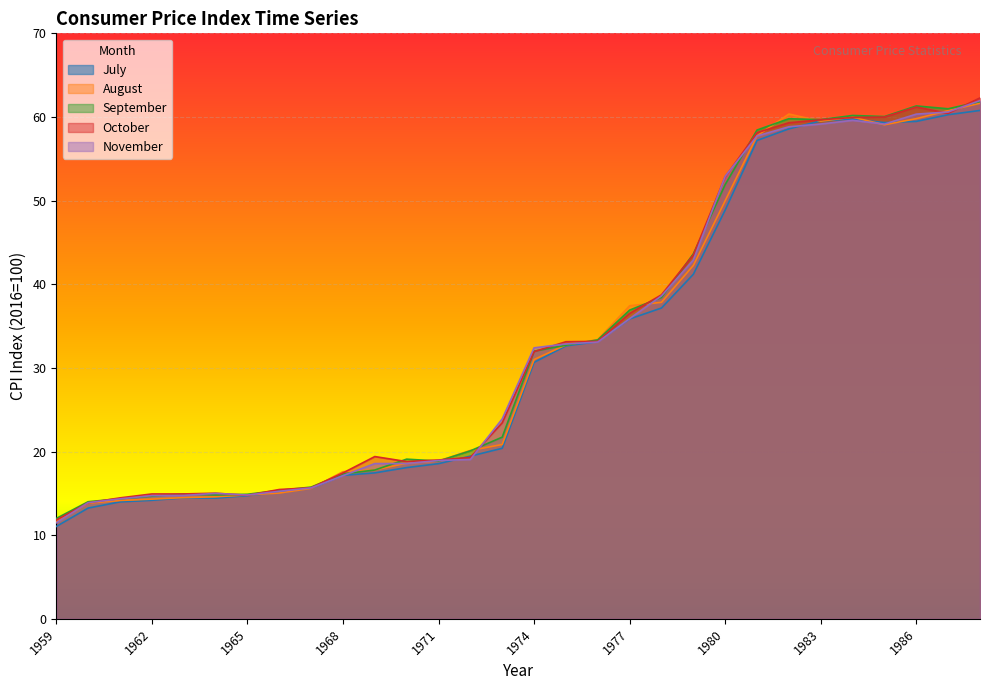

What is the total value across all series at 1976?

166.1